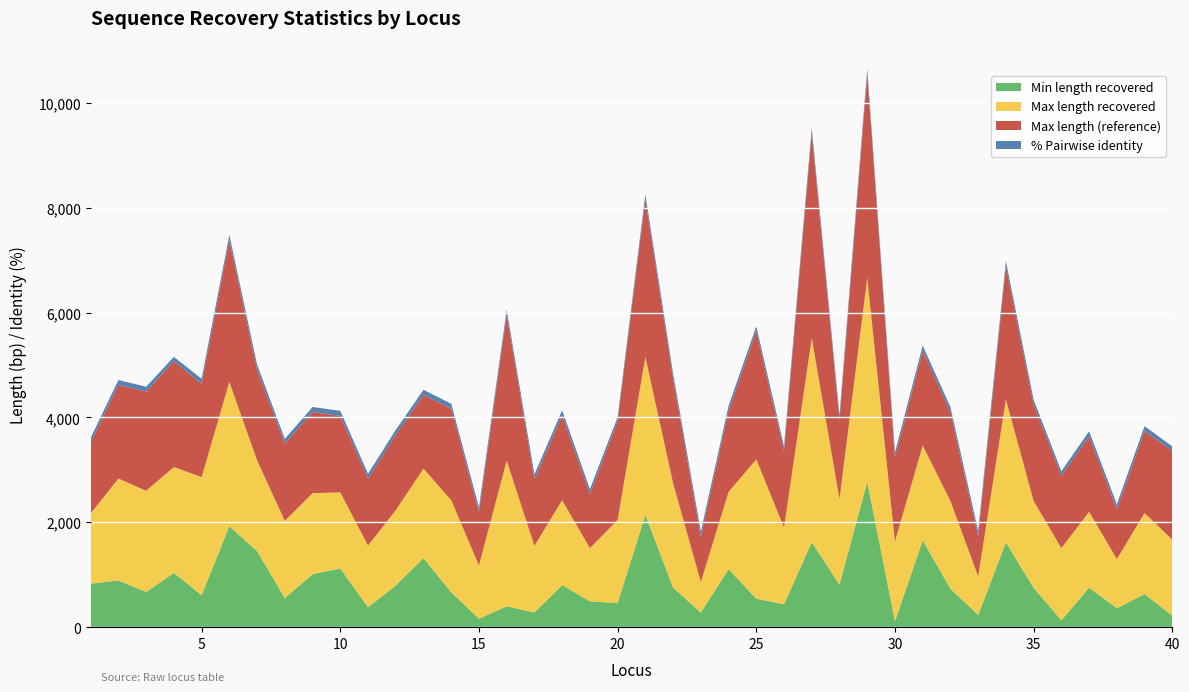

What is the highest value of the Min length recovered series?

2772.0